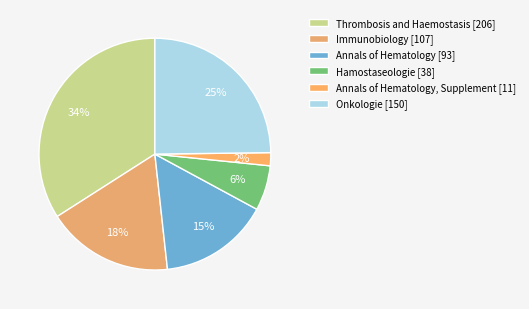

Is Onkologie [150] the majority of the pie?

No